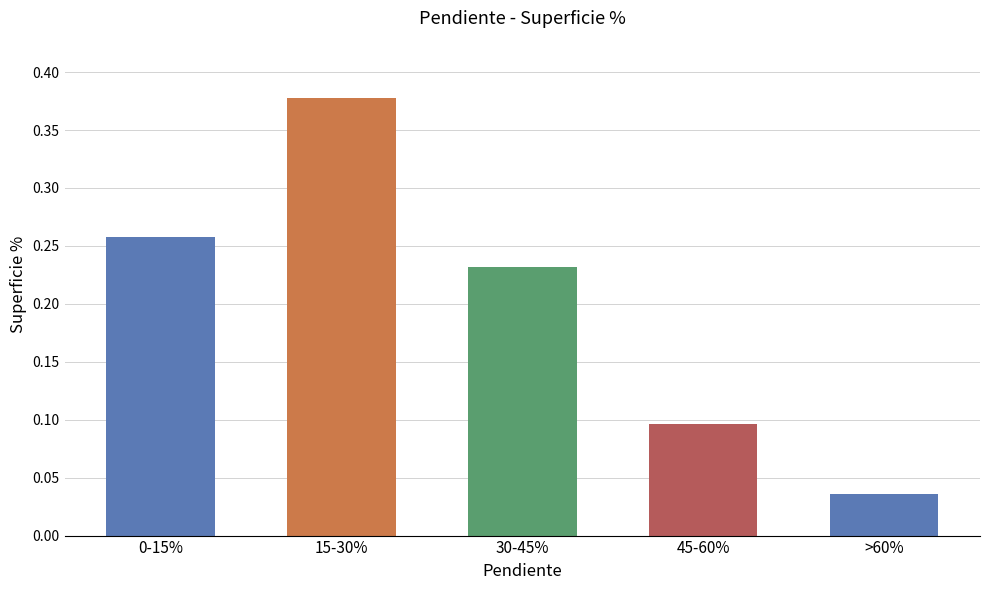

Which category has the lowest value across all series?

>60%